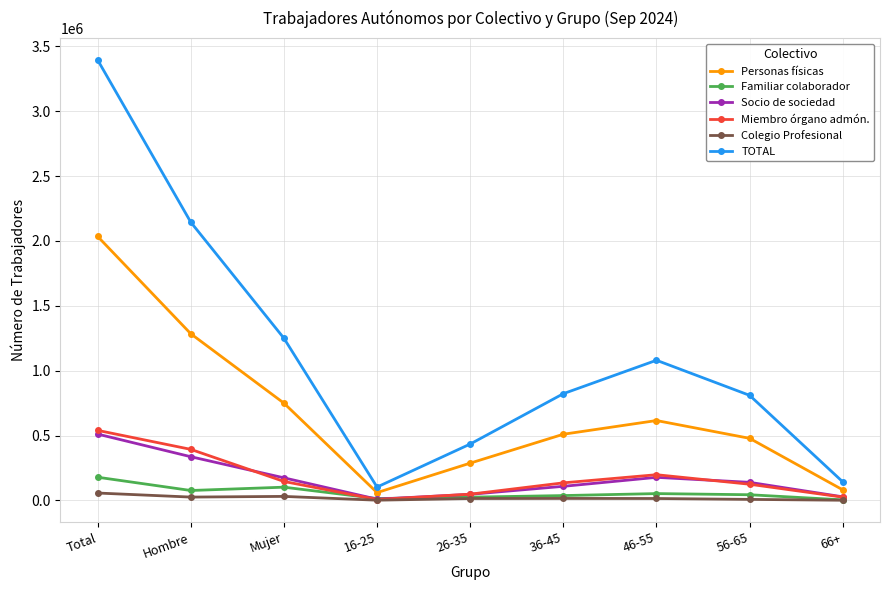

What is the label of the 9th point from the left?

66+